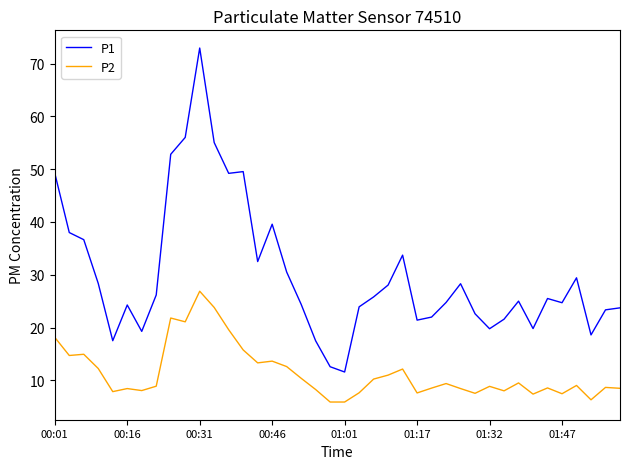

What is the difference between the maximum and minimum values in the P2 series?

21.0